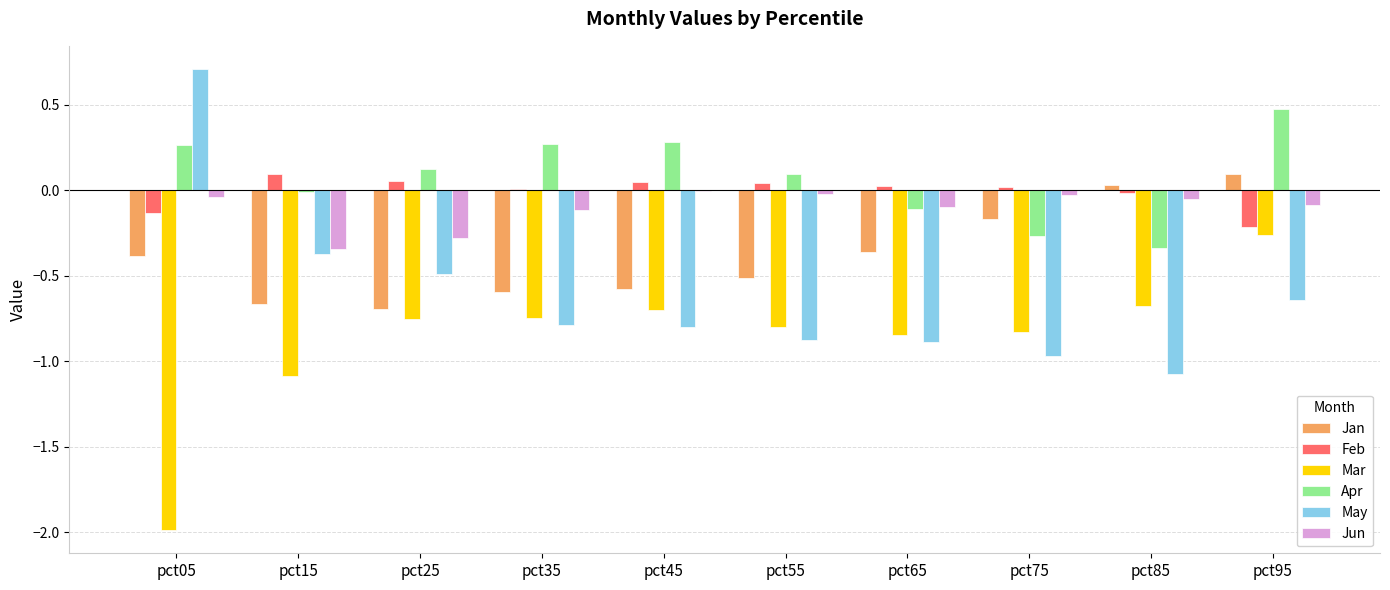

What is the total value across all series at pct65?

-2.3